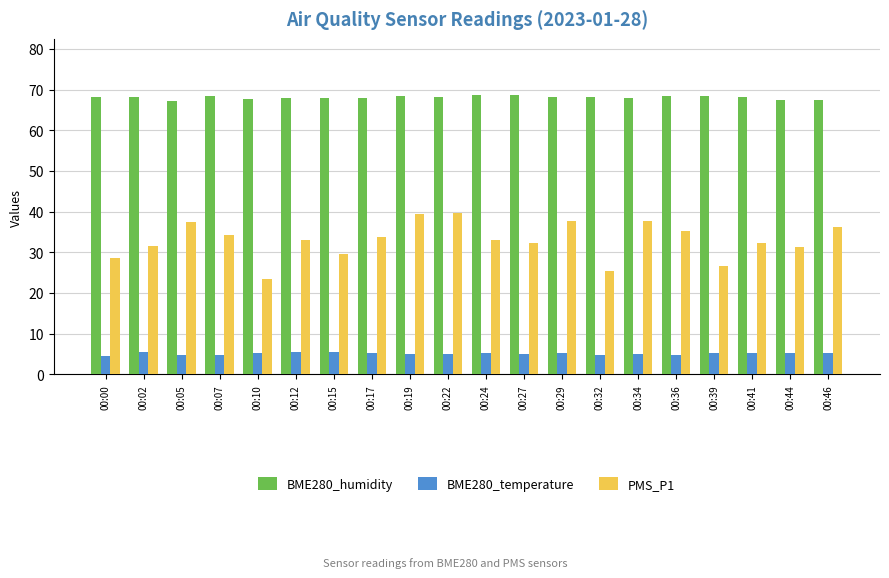

Is it true that BME280_temperature equals 4.7 at 00:07?

True